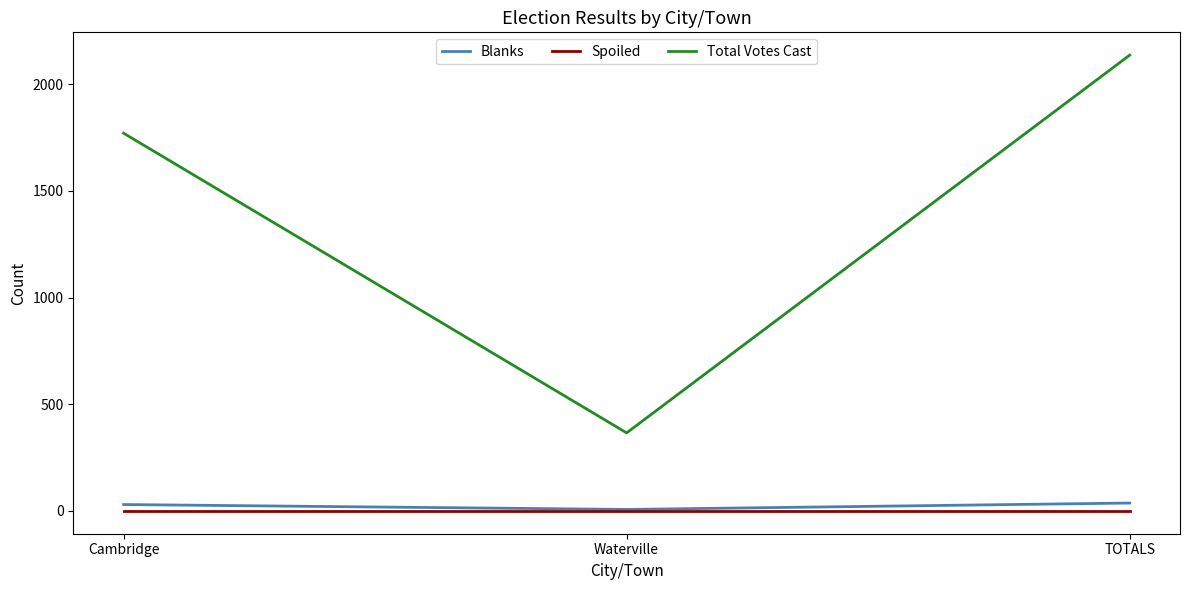

Read the Blanks value at Waterville, to the nearest 5.

5